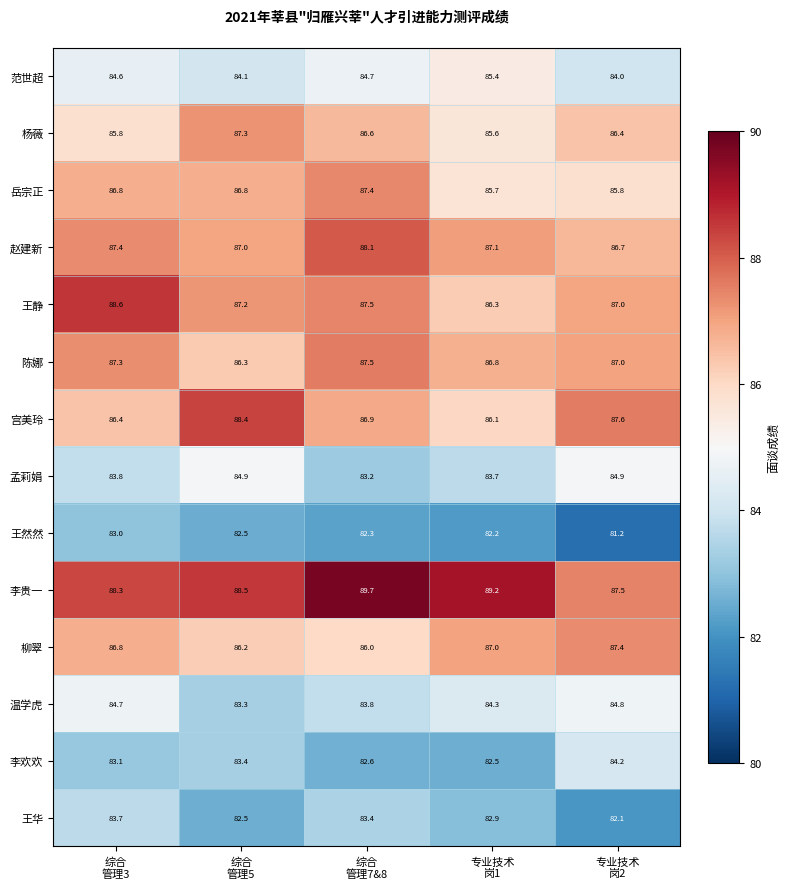

What is the maximum value shown in the chart?

89.7